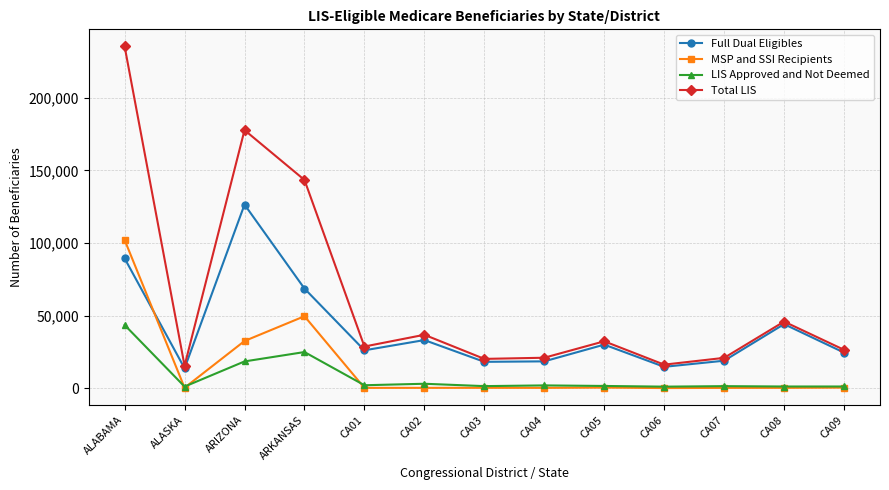

Which label corresponds to the largest value in the chart?

ALABAMA